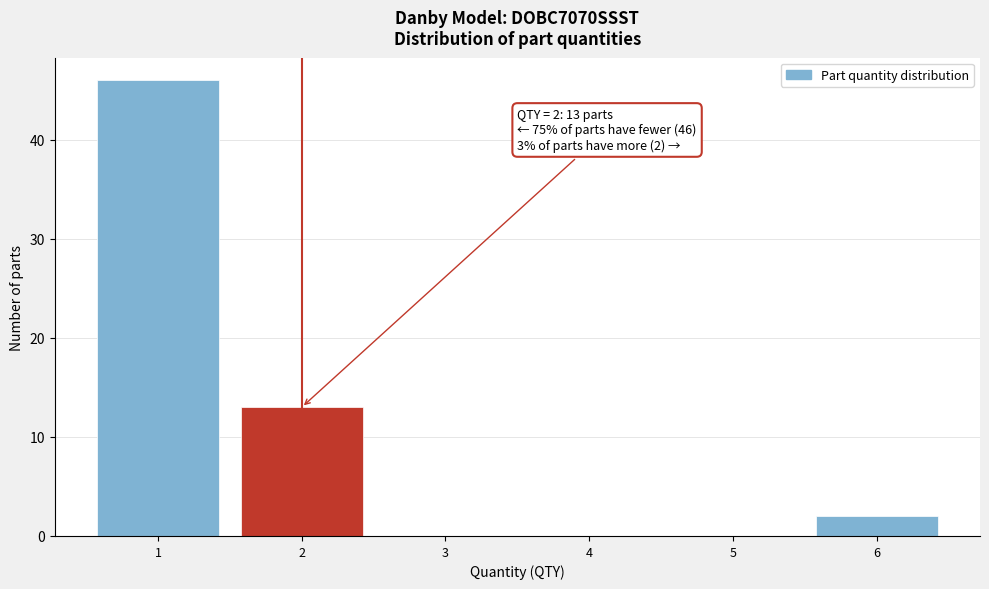

Over which range of the x-axis is the bar tallest?

0.5 to 1.5